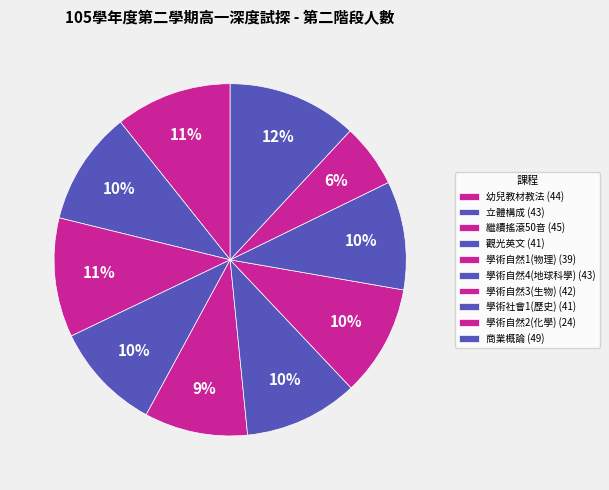

How many slices are in this pie chart?

10